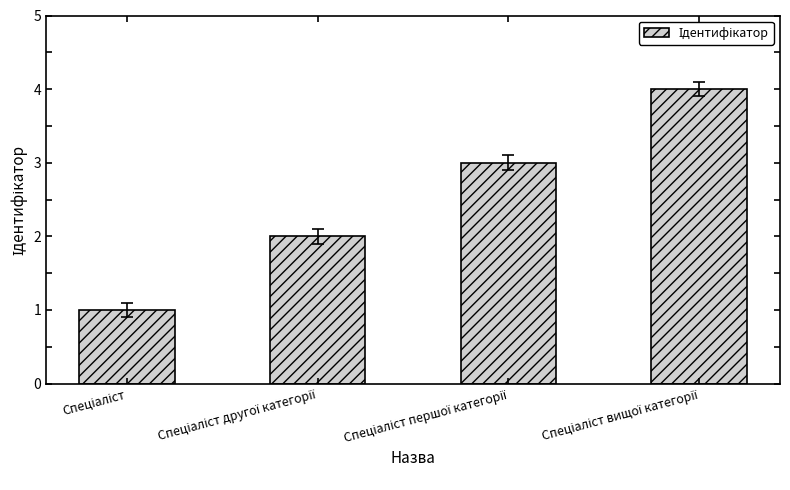

How many bars are there in total?

4